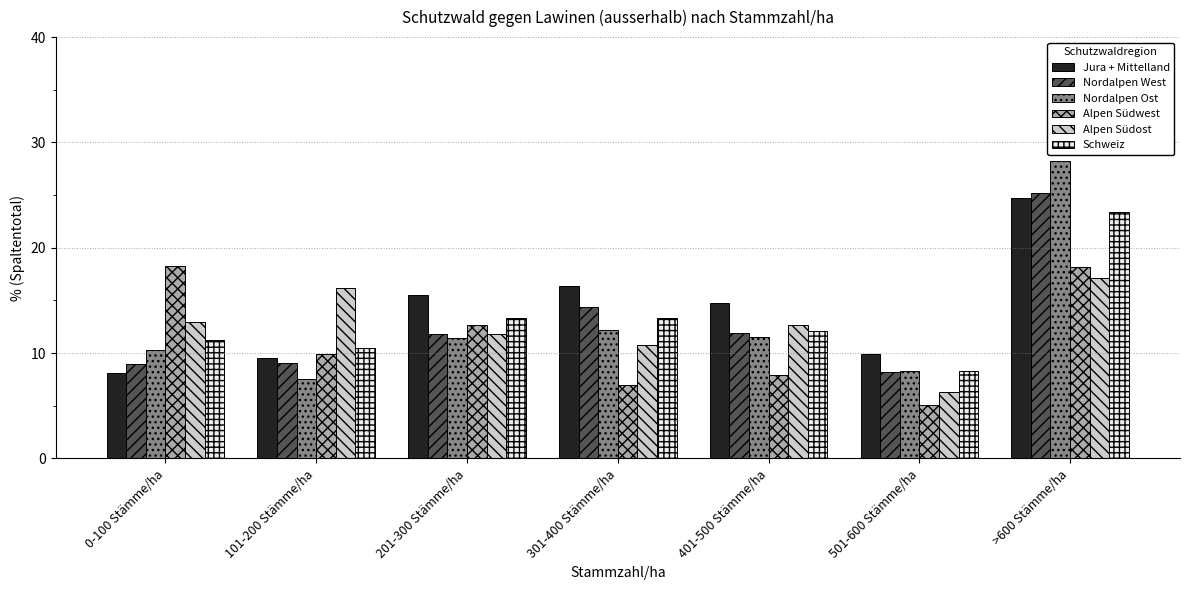

At which label does Nordalpen West first exceed 11?

201-300 Stämme/ha